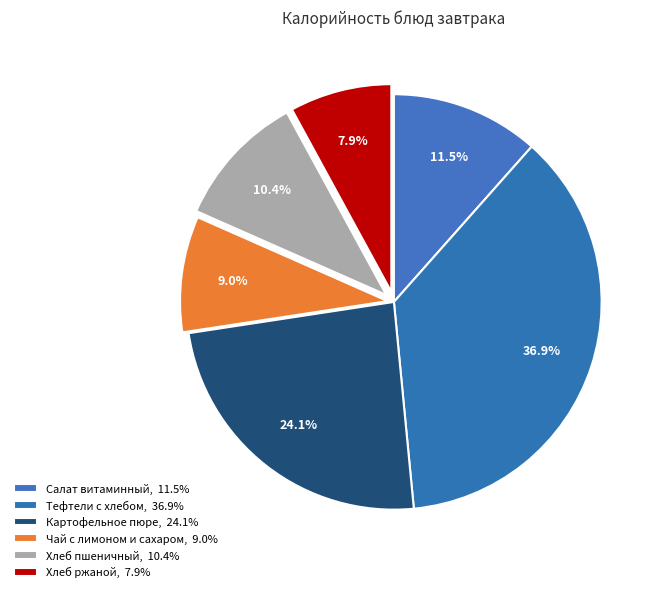

How many slices are in this pie chart?

6